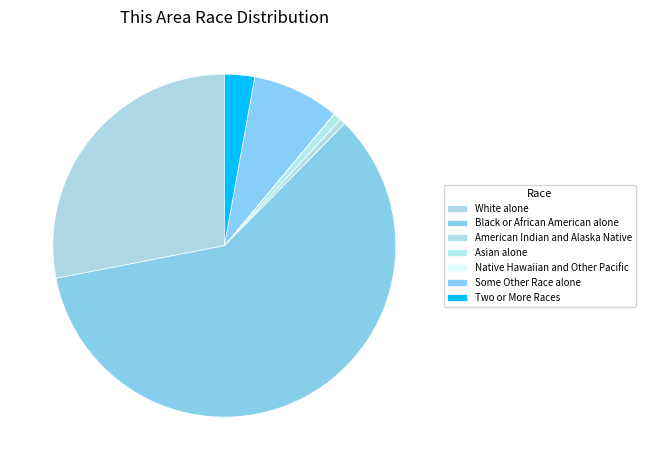

To the nearest percent, what percentage of the pie is White alone?

28%